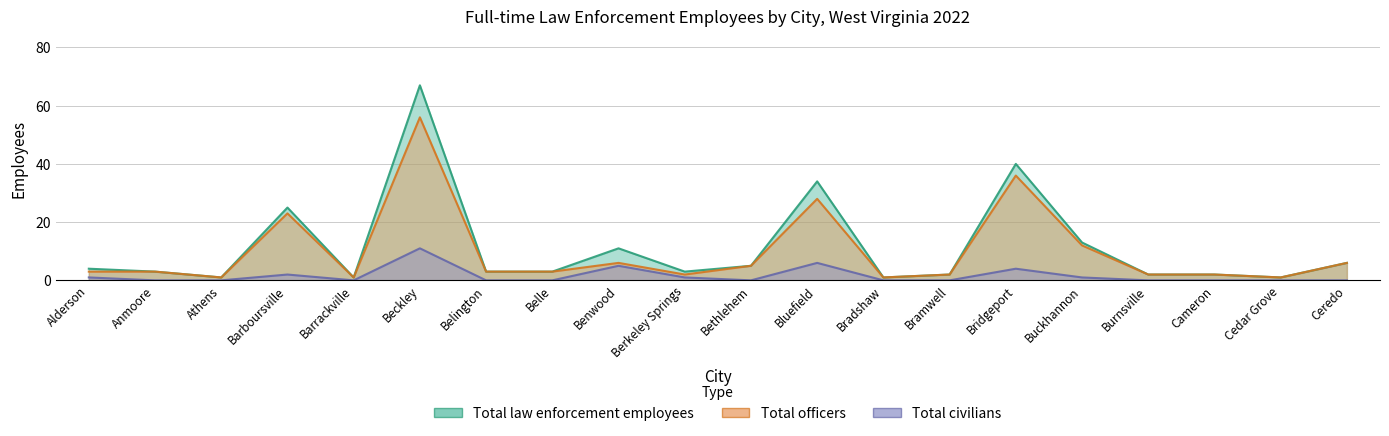

True or false: Total officers and Total law enforcement employees cross at least once.

False